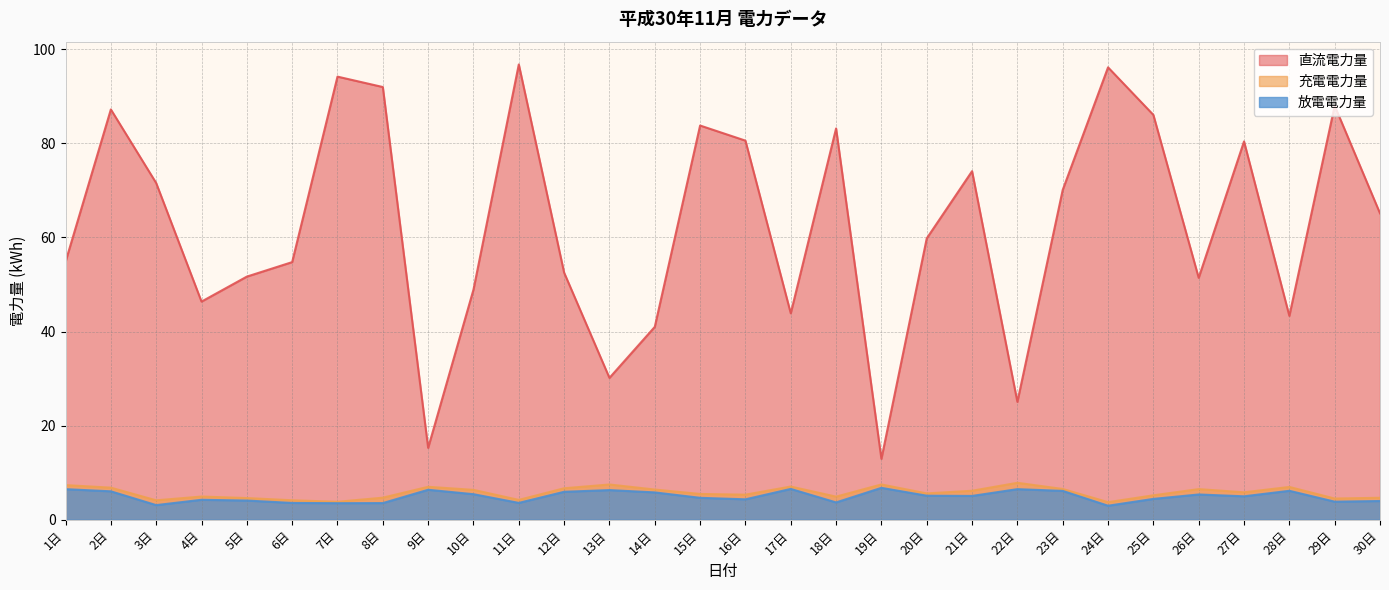

What is the total value across all series at 17日?

57.5